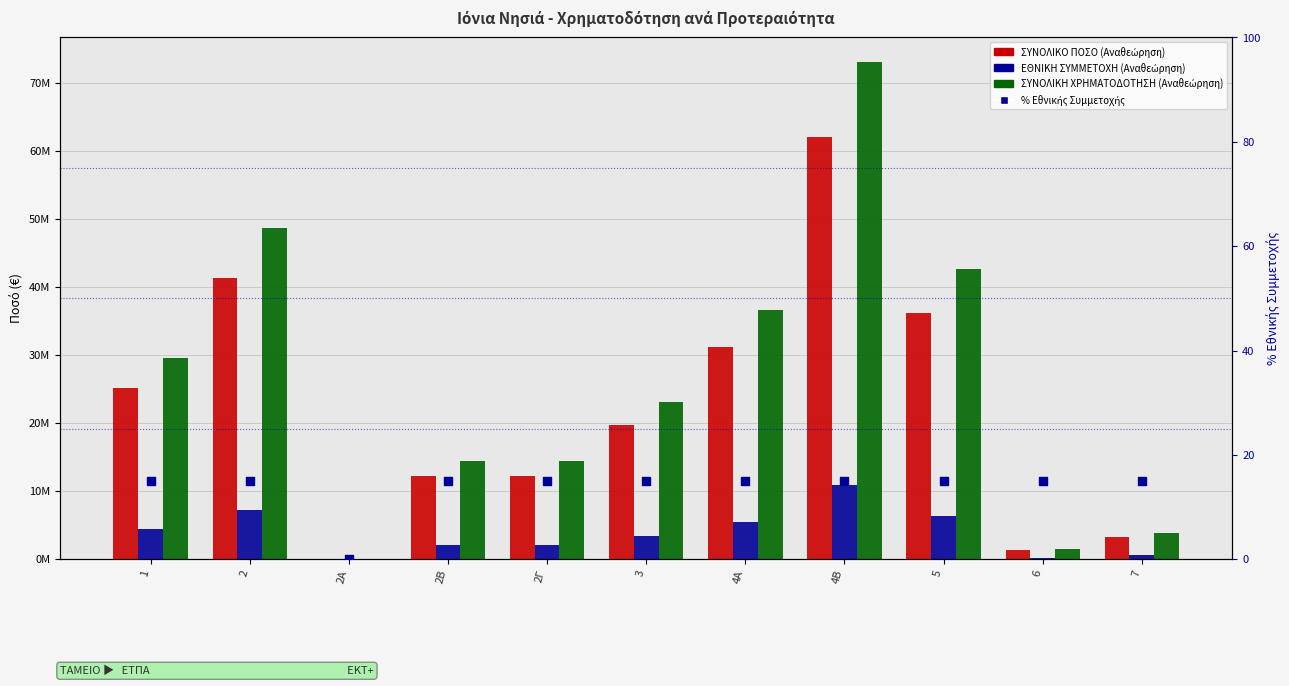

What is the total value across all series at 5?

85222033.0